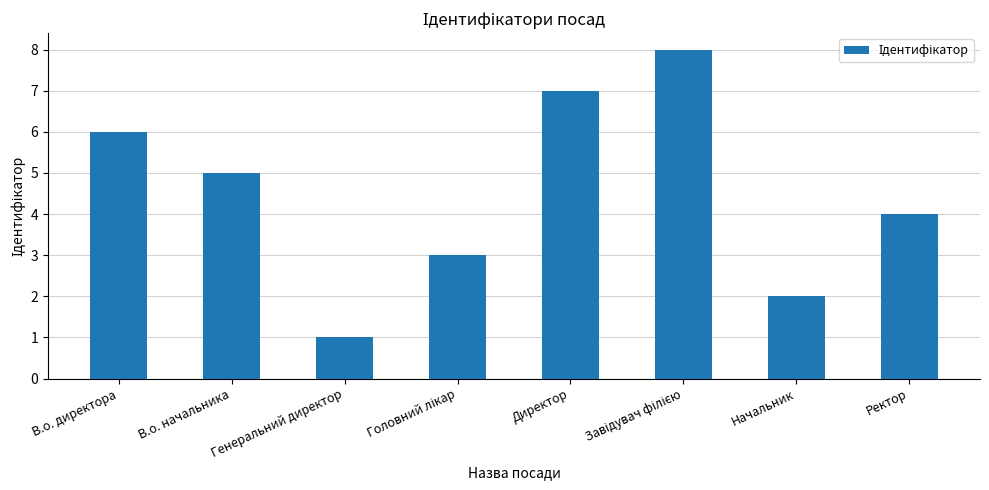

What is the maximum value shown in the chart?

8